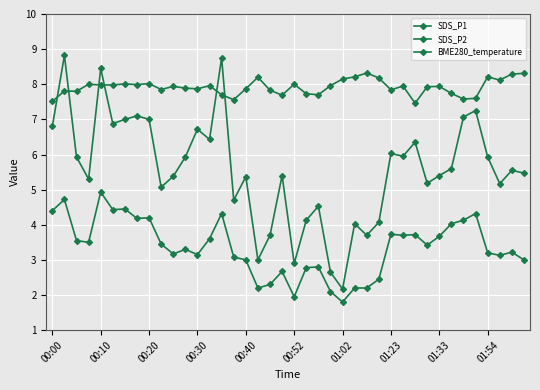

Does the chart have visible grid lines?

Yes